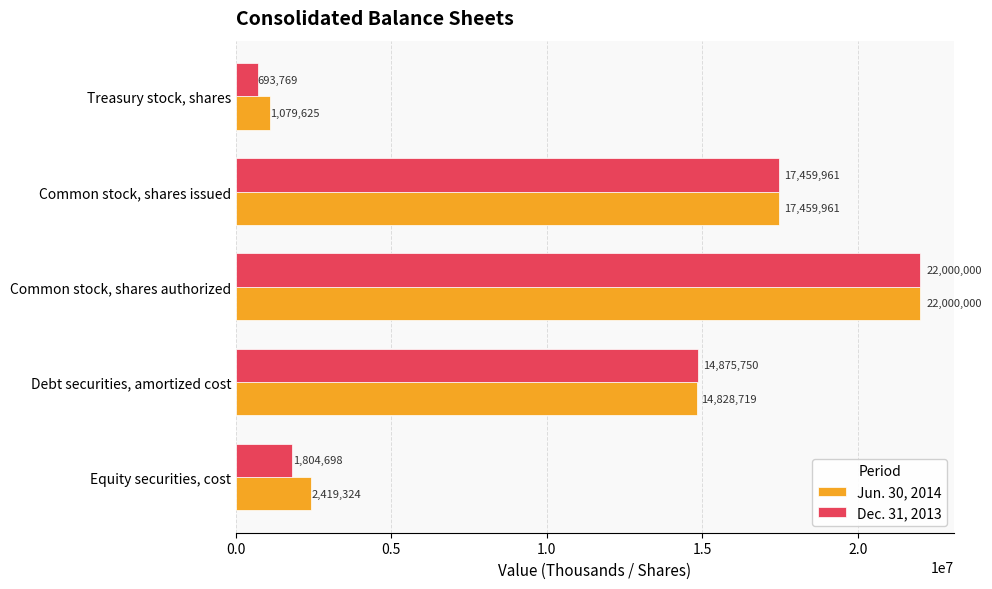

What is the sum of all Jun. 30, 2014 values?

57787629